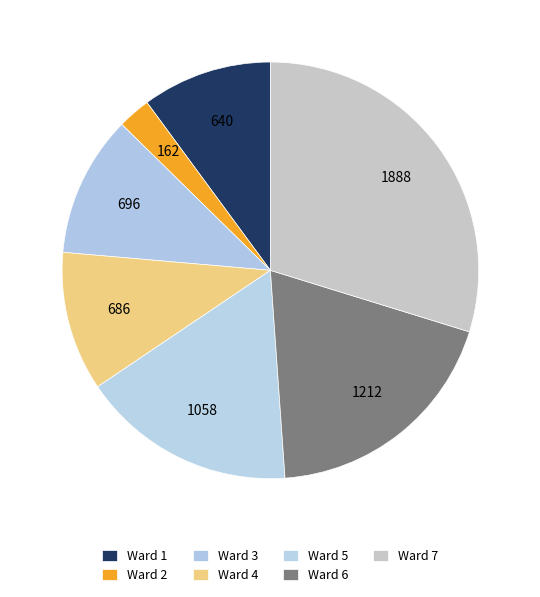

How many slices are in this pie chart?

7